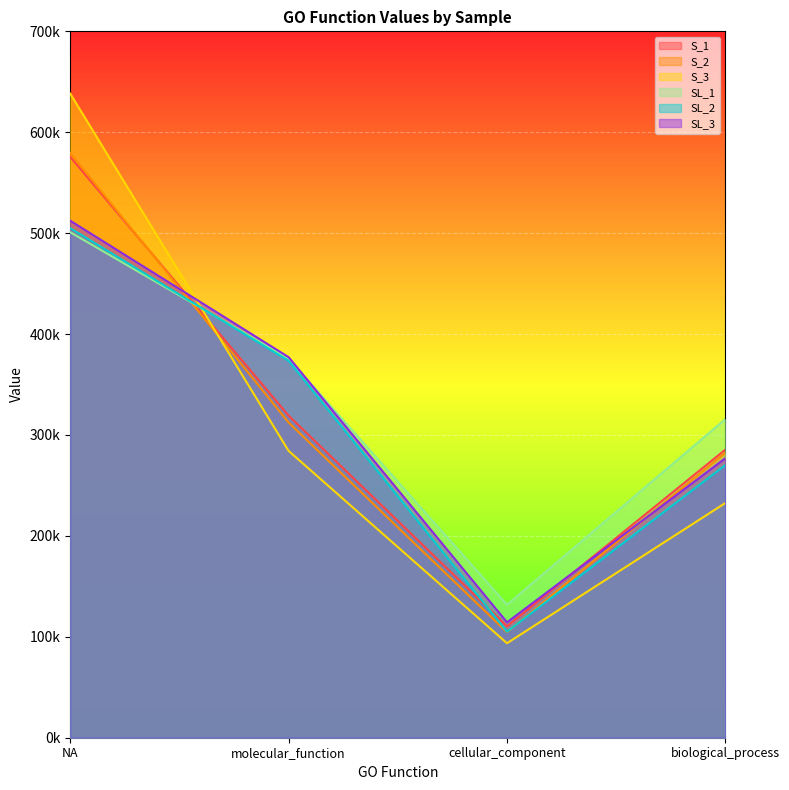

Reading left to right, transcribe all the data shown in this chart.

S_1: NA=575635.1	molecular_function=319197.4	cellular_component=110464.3	biological_process=285561.0
S_2: NA=579414.0	molecular_function=312378.0	cellular_component=104545.8	biological_process=282539.3
S_3: NA=638346.1	molecular_function=284250.7	cellular_component=93646.7	biological_process=232647.5
SL_1: NA=500966.9	molecular_function=375672.8	cellular_component=131818.1	biological_process=315810.1
SL_2: NA=504992.0	molecular_function=373504.7	cellular_component=105060.6	biological_process=270307.6
SL_3: NA=512370.0	molecular_function=377135.7	cellular_component=114350.7	biological_process=277011.1